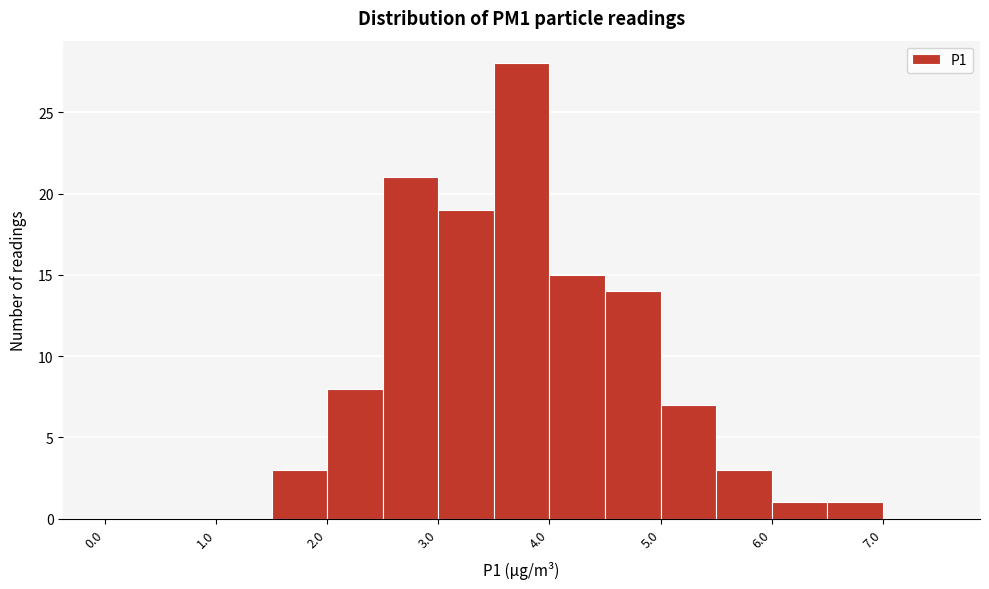

Over which range of the x-axis is the bar tallest?

3.5 to 4.0